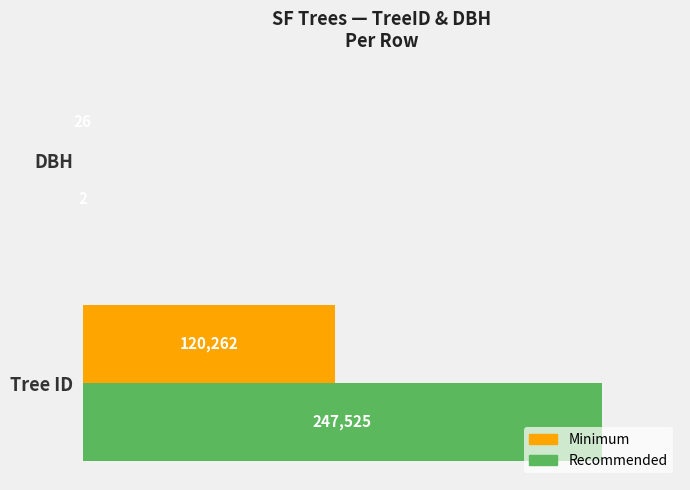

What is the sum of all Recommended values?

247527